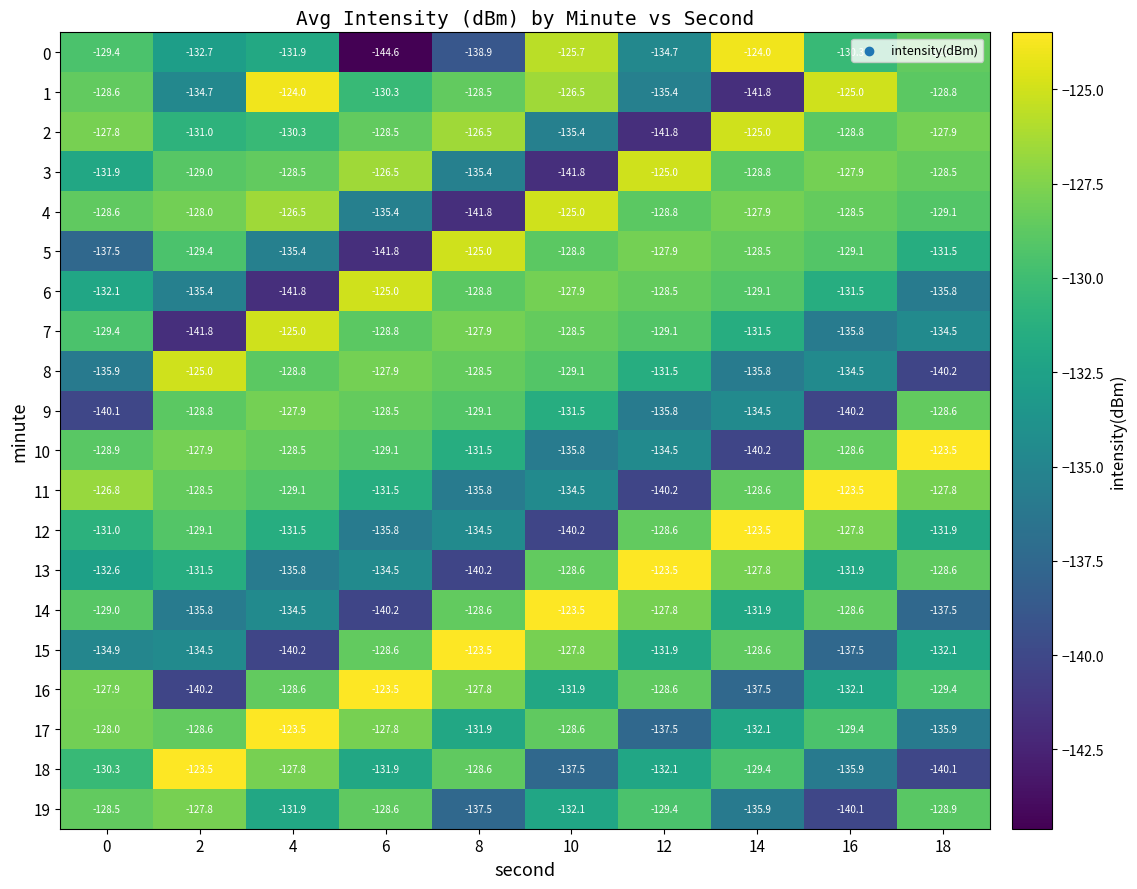

Read the 13 value at 18.

-128.6